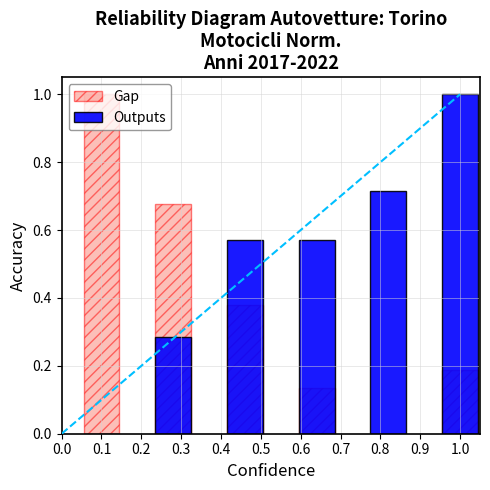

What is the difference between the maximum and minimum values in the Gap series?

1.0